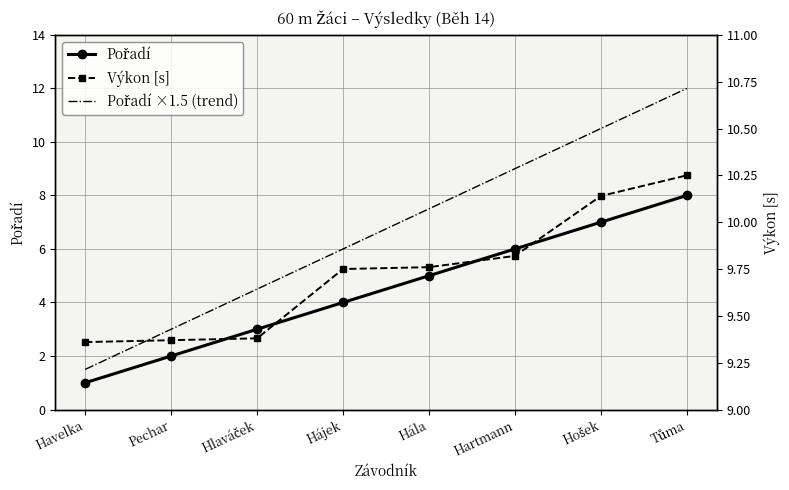

What is the label of the 8th point from the right?

Havelka